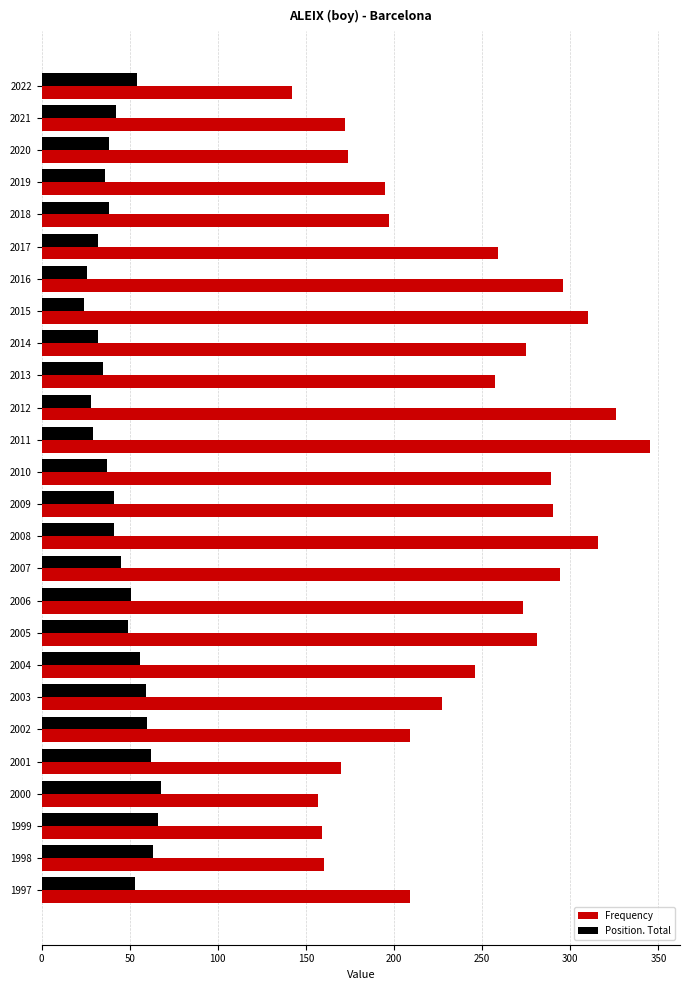

Between 2022 and 2011, which series saw the biggest shift?

Frequency